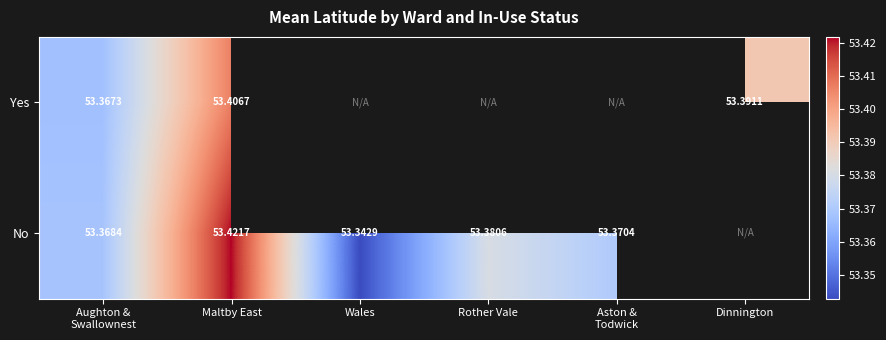

What is the highest value of the No series?

53.4